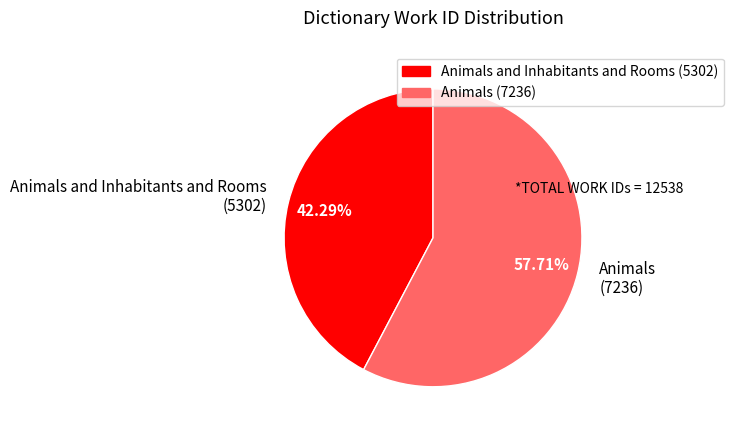

Which category accounts for the majority?

Animals (7236)